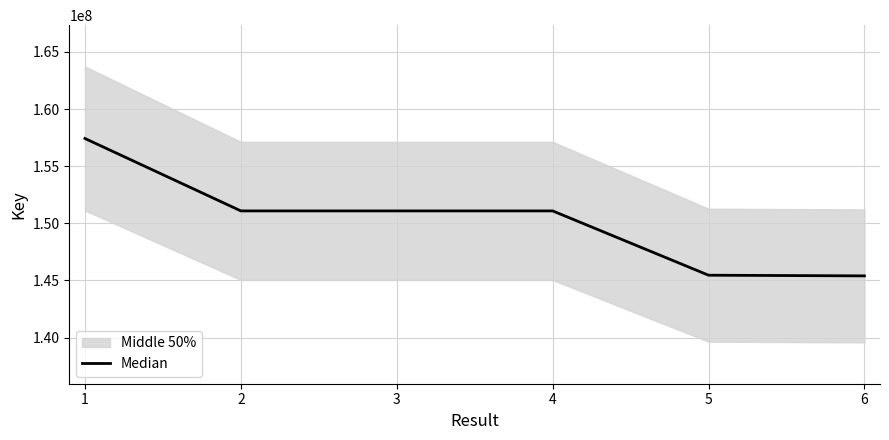

The value of Median at 4 is 151089239. True or false?

True